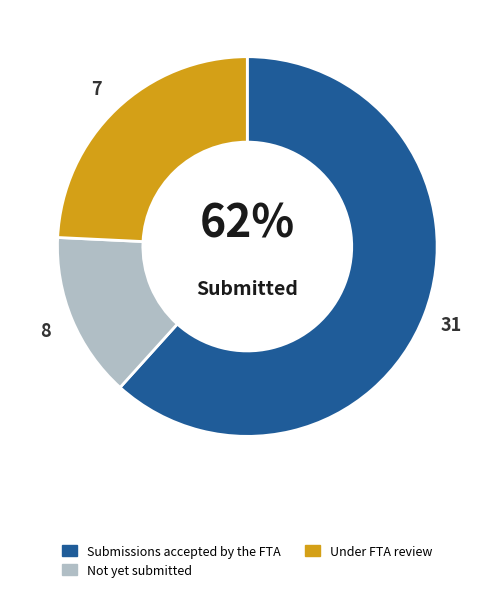

Is there a majority slice in this chart?

Yes